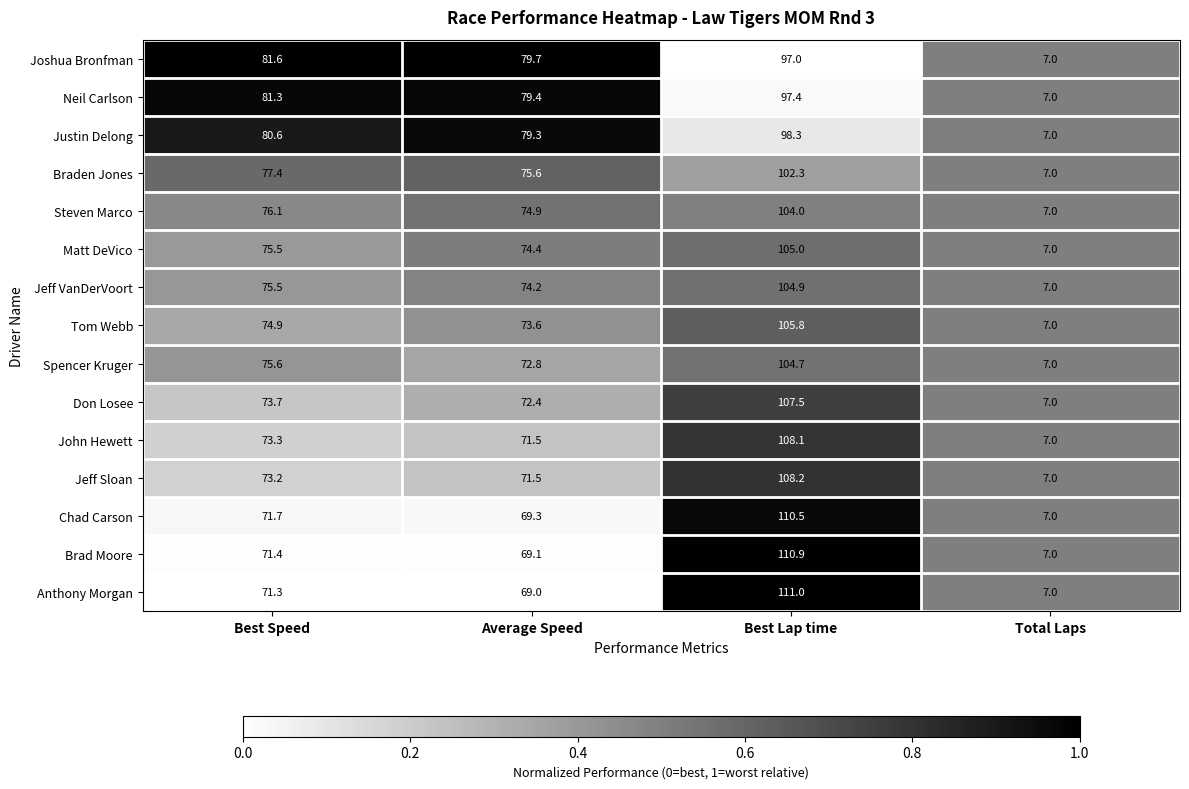

The Spencer Kruger series shows 24.9 at Best Speed. True or false?

False